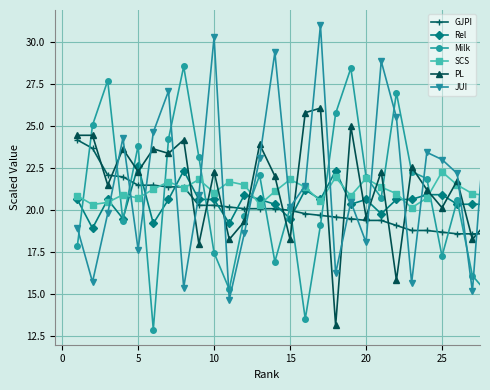

In Milk, how many points are higher than both neighbors (excluding endpoints)?

8